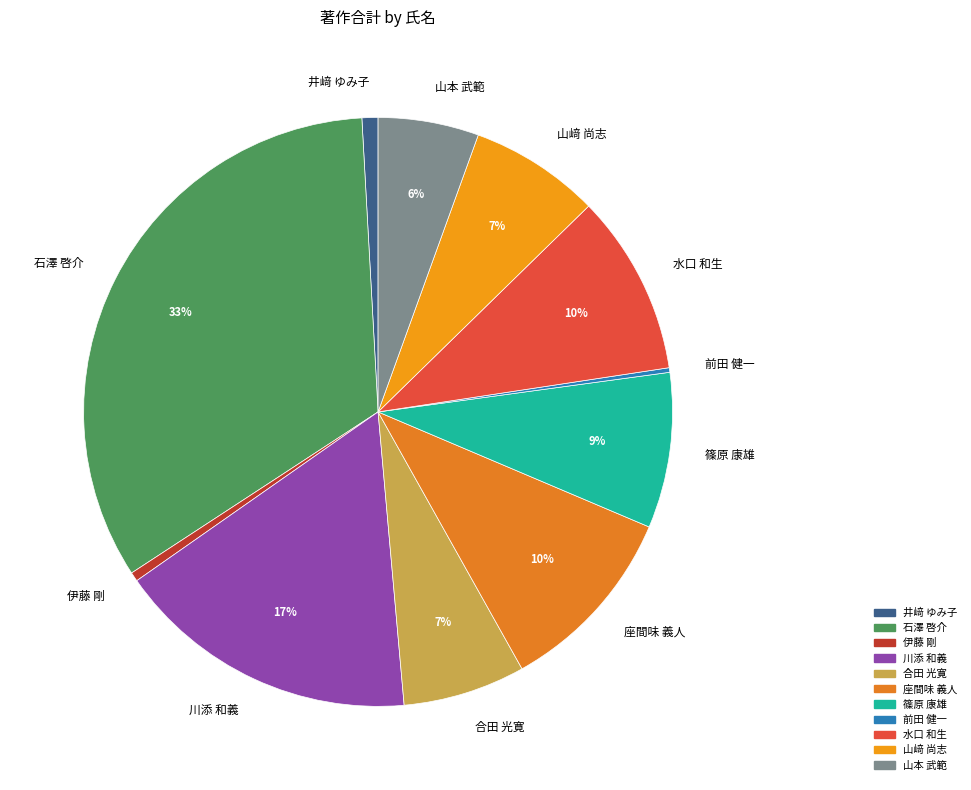

What is the ratio of the value at 座間味 義人 to the value at 石澤 啓介?

0.3